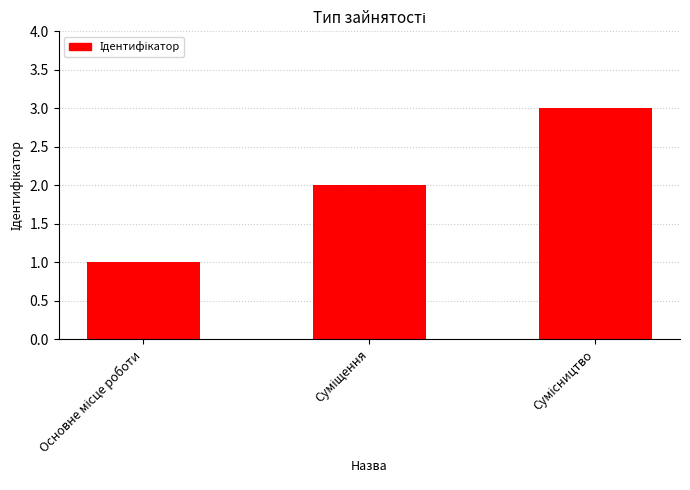

What is the sum of all values?

6